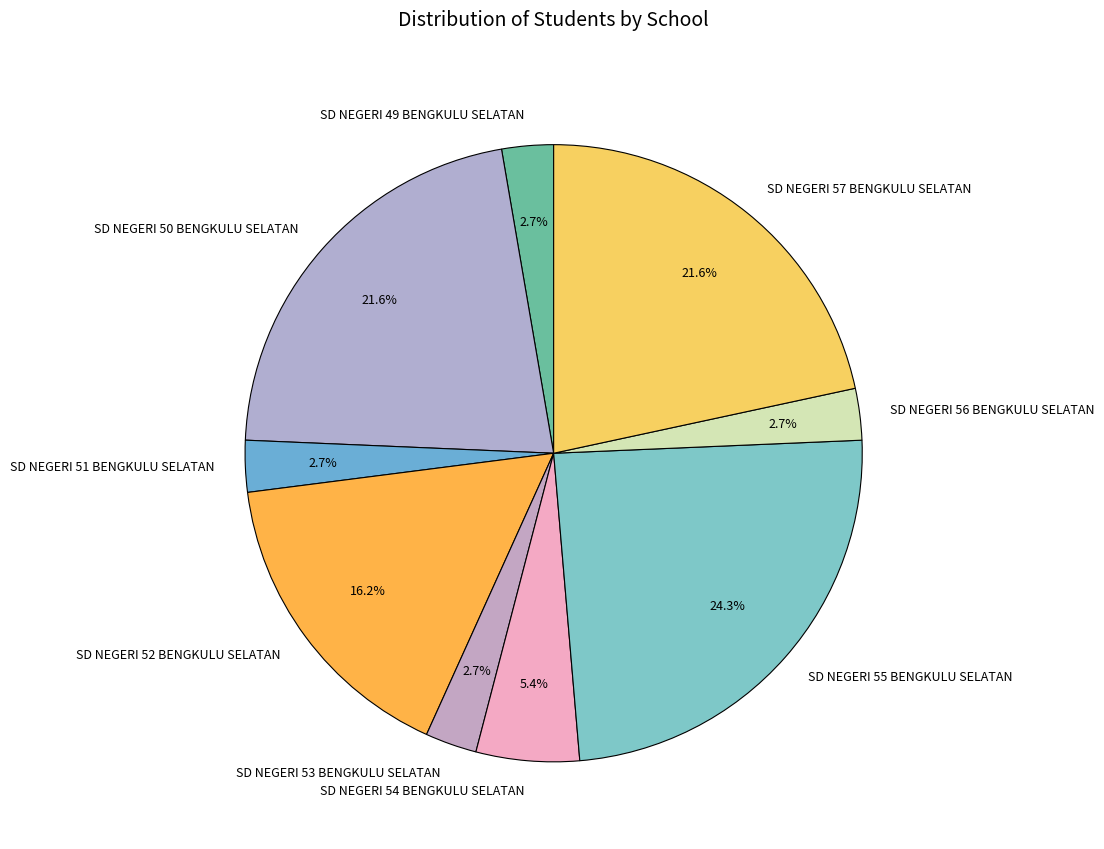

What is the total percentage of SD NEGERI 57 BENGKULU SELATAN and SD NEGERI 49 BENGKULU SELATAN?

24.3%